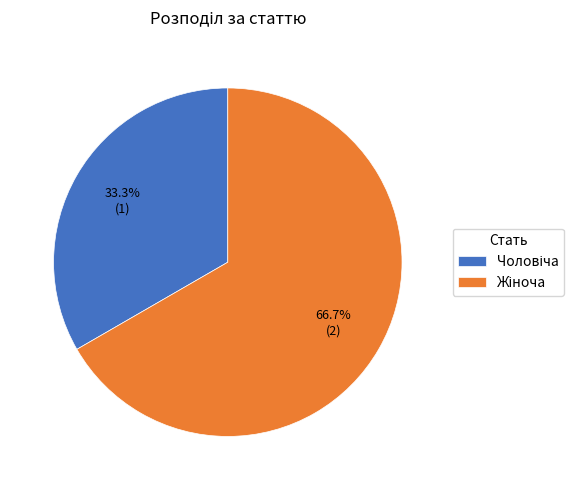

Does any single category account for the majority?

Yes